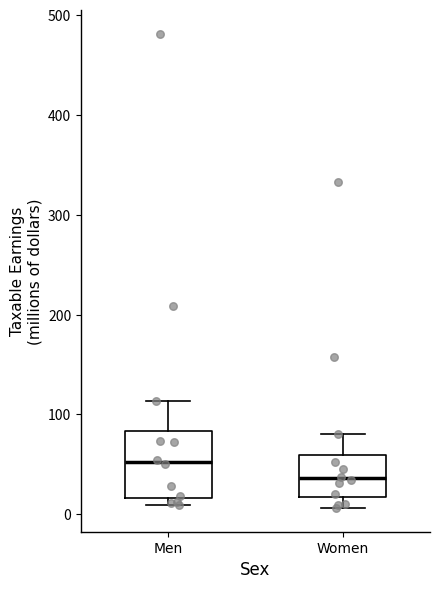

Which box's median line is the lowest?

Women